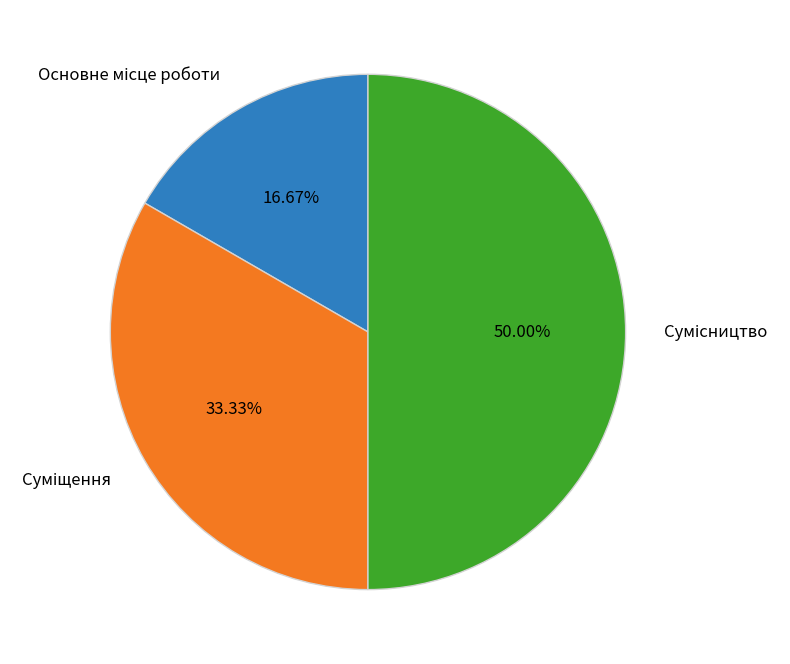

How many slices are in this pie chart?

3